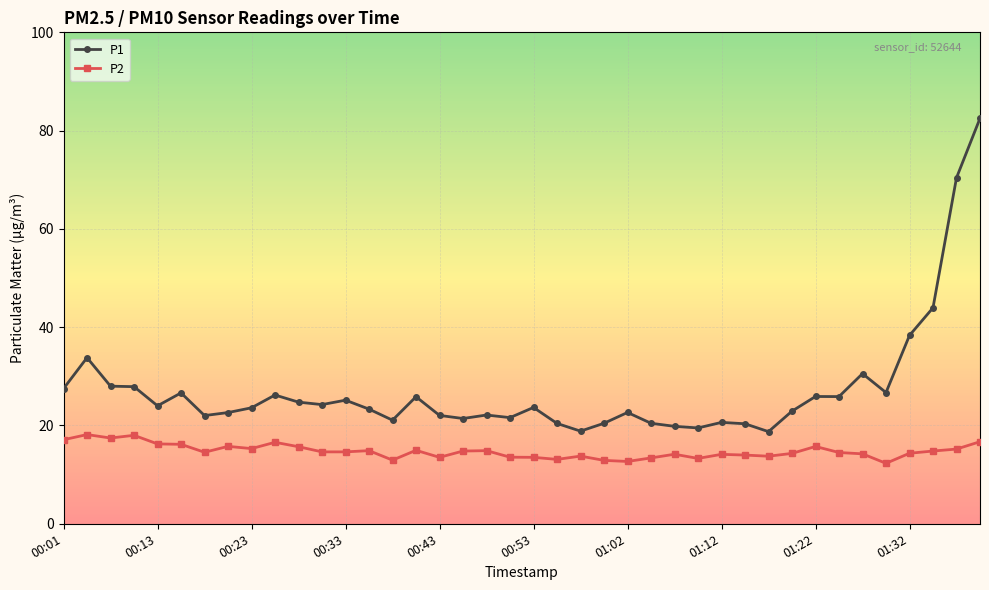

What is the sum of all P2 values?

590.6